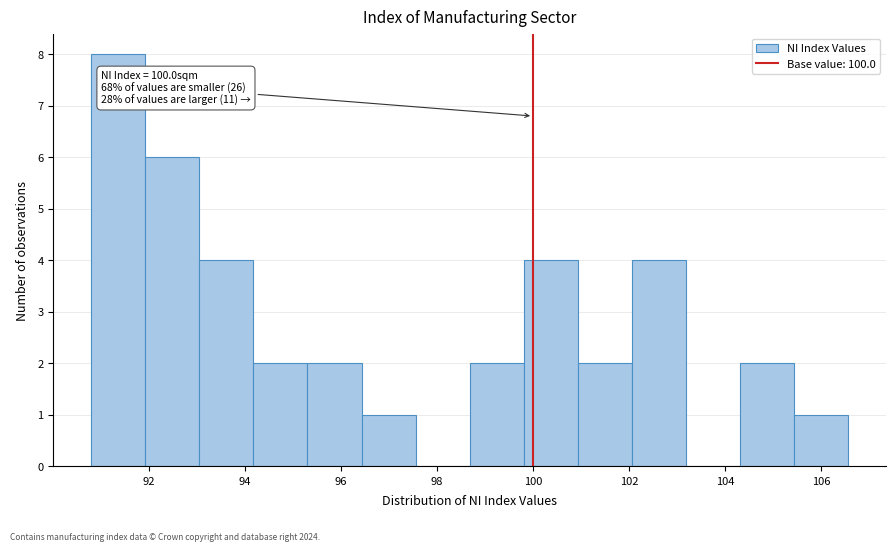

Over which range of the x-axis is the bar tallest?

90.8 to 92.0